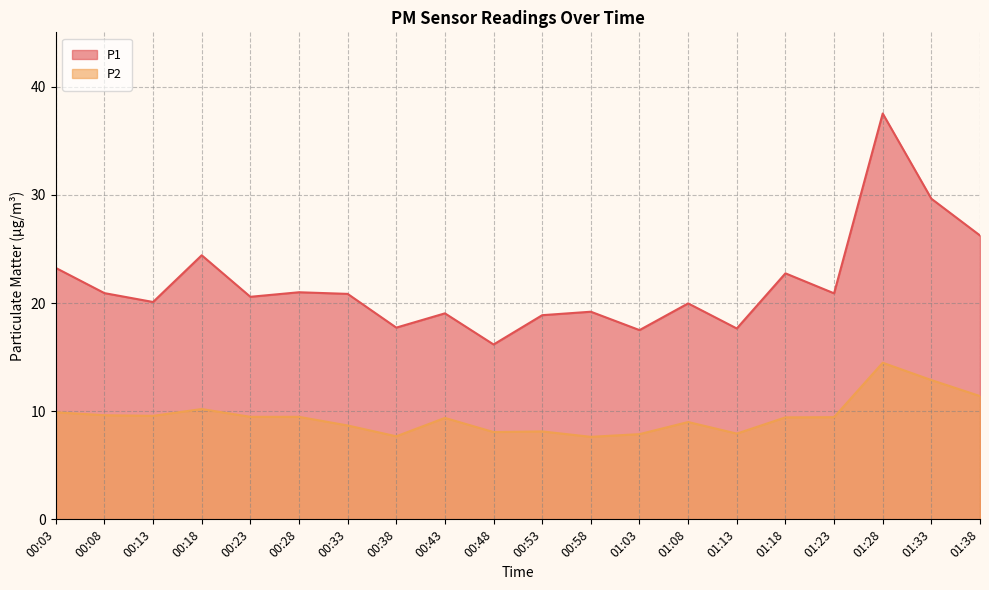

Which label corresponds to the largest value in the chart?

01:28